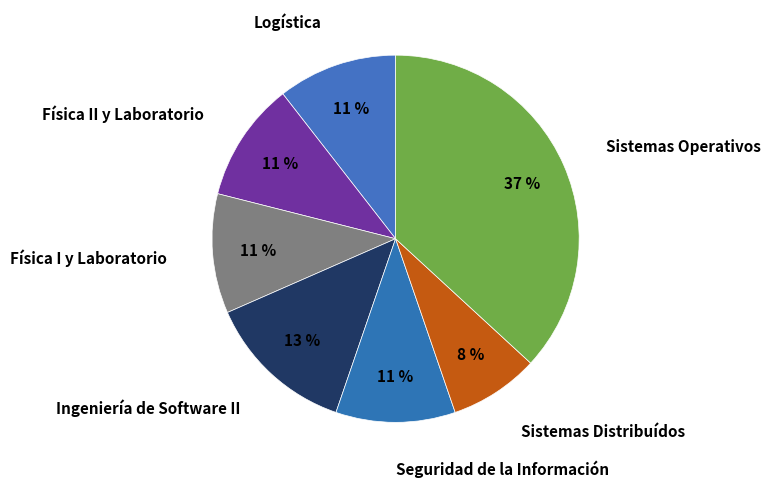

Is Seguridad de la Información the majority of the pie?

No